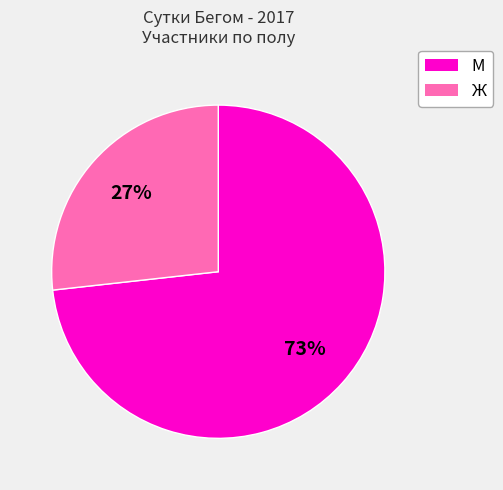

To the nearest percent, what is the combined percentage of М and Ж?

100%